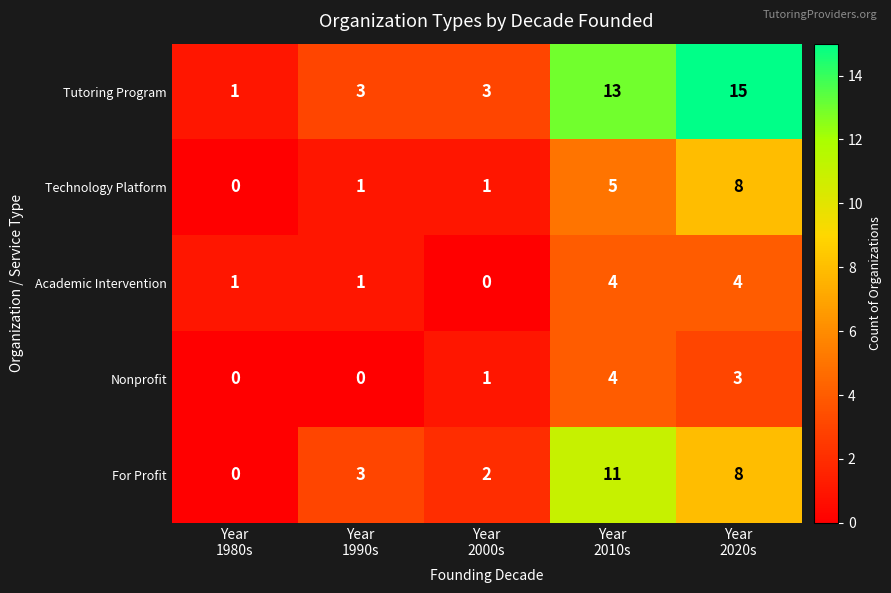

How many categories are shown in the chart?

5